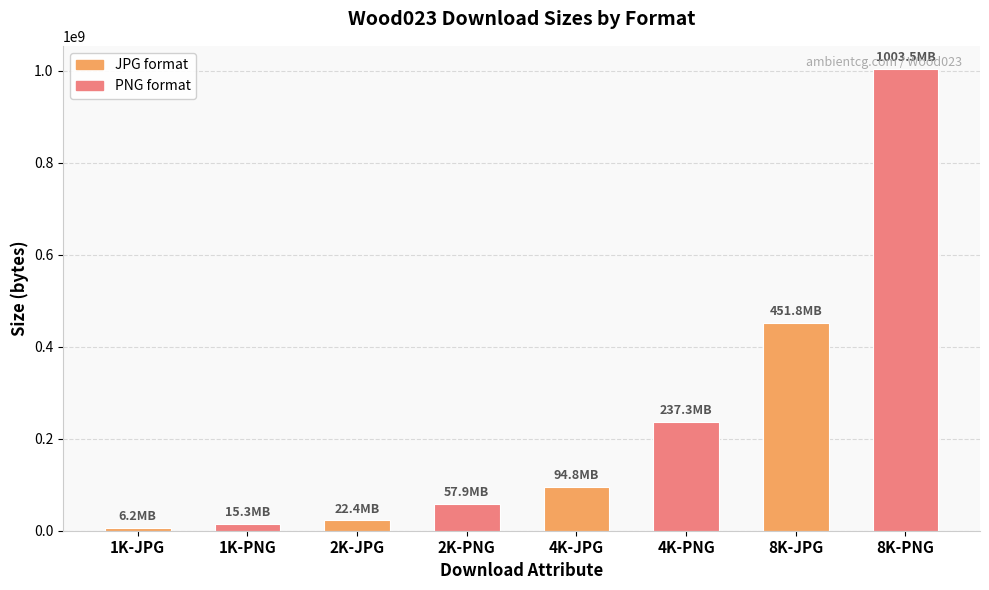

What is the difference between the maximum and minimum values?

997276380